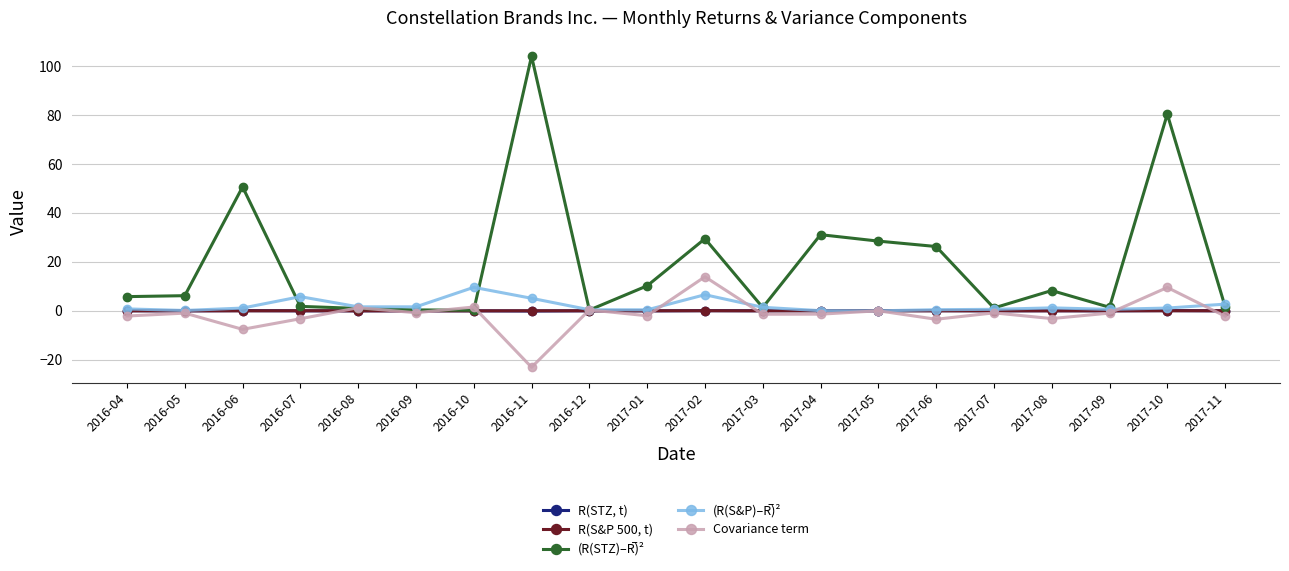

At how many categories does at least one series exceed 92?

1